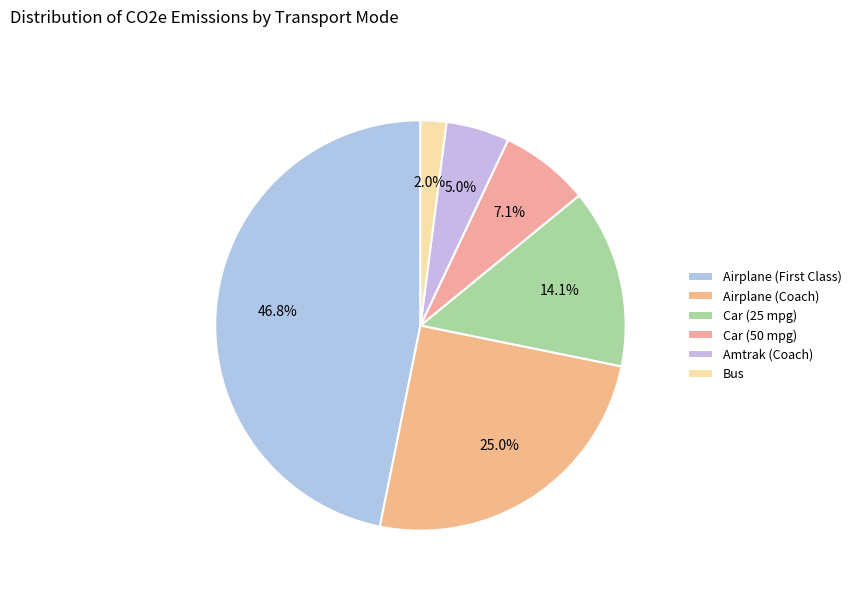

How many slices are in this pie chart?

6